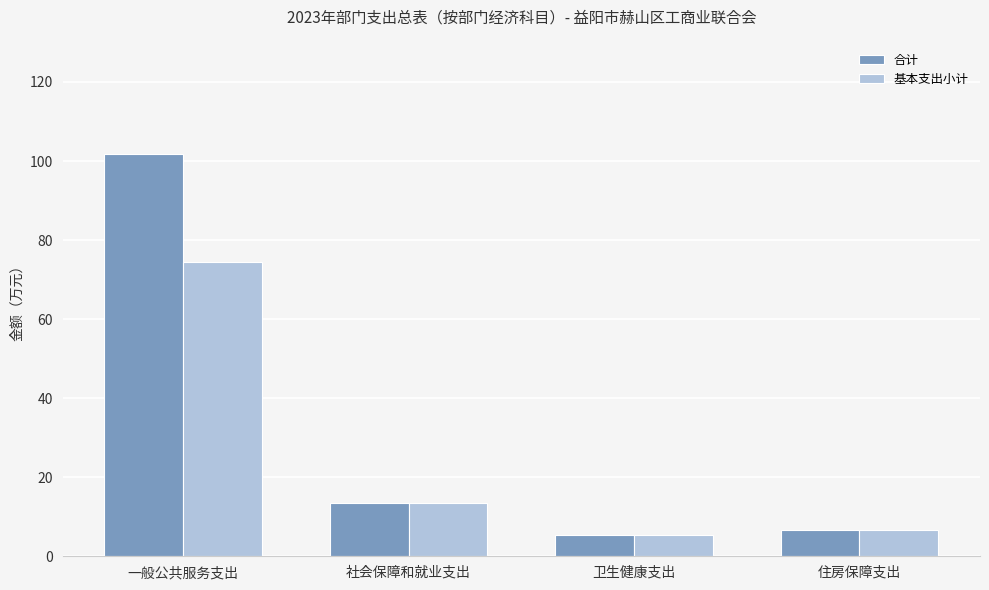

What is the sum of the 基本支出小计 values at 社会保障和就业支出 and 一般公共服务支出?

88.0